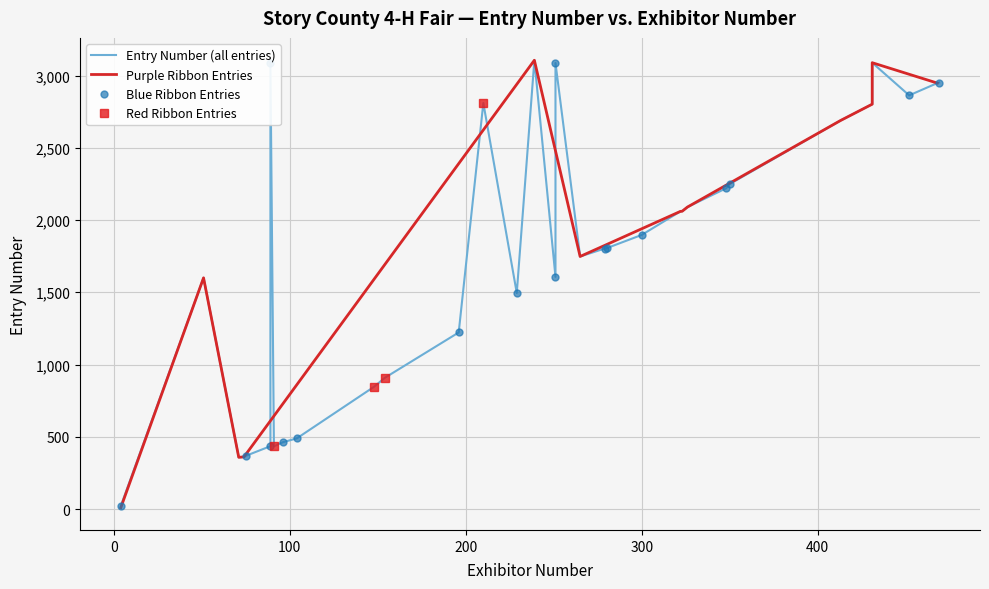

What is the approximate value of Exhibitor Number at 15?

4